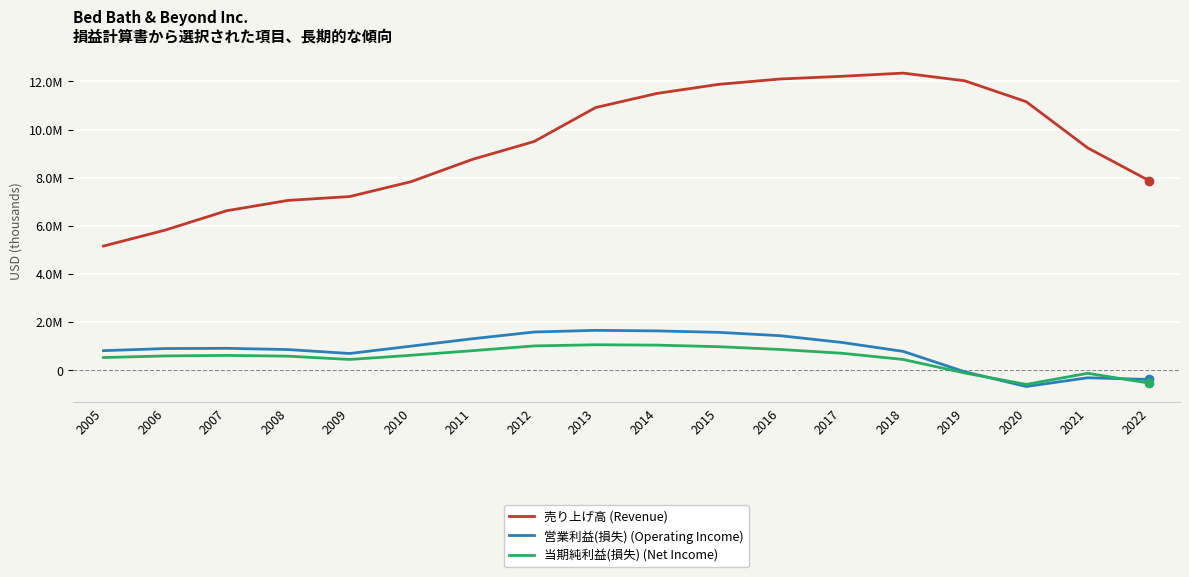

Does the chart display data point markers on the line(s)?

No